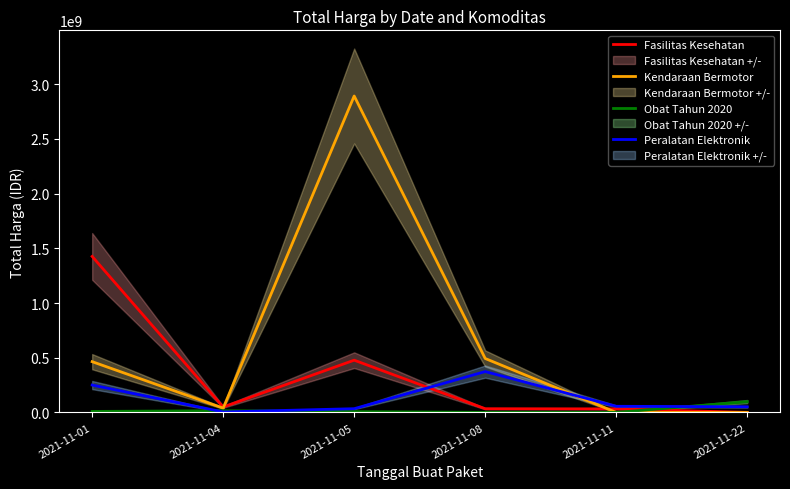

Rank the series by their maximum value, from lowest to highest.

Obat Tahun 2020, Peralatan Elektronik, Fasilitas Kesehatan, Kendaraan Bermotor